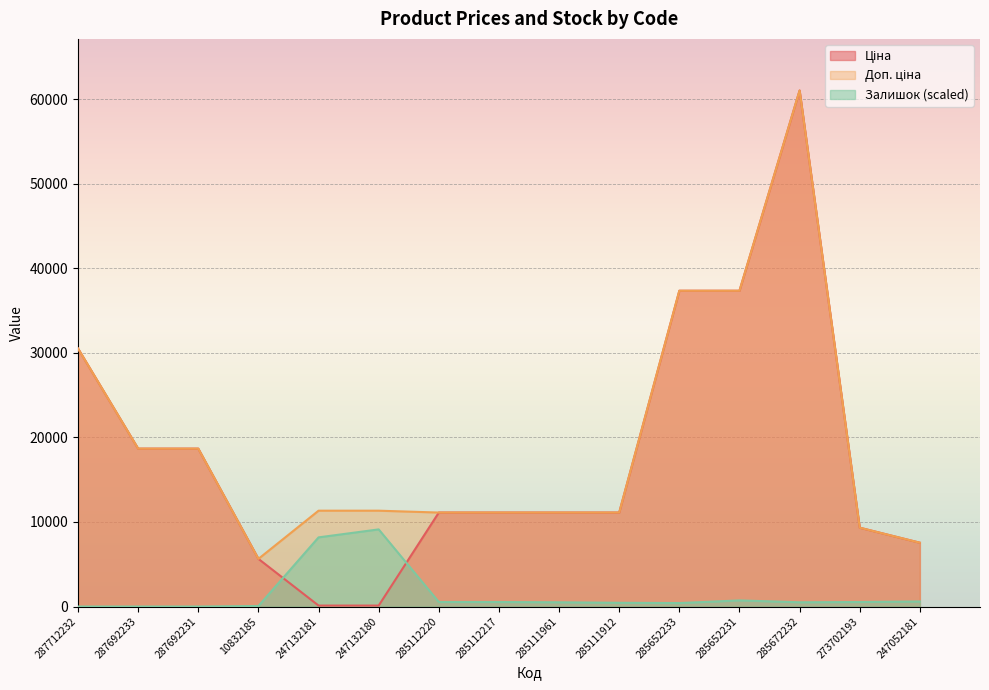

The Залишок series shows 62.9 at 10832185. True or false?

True